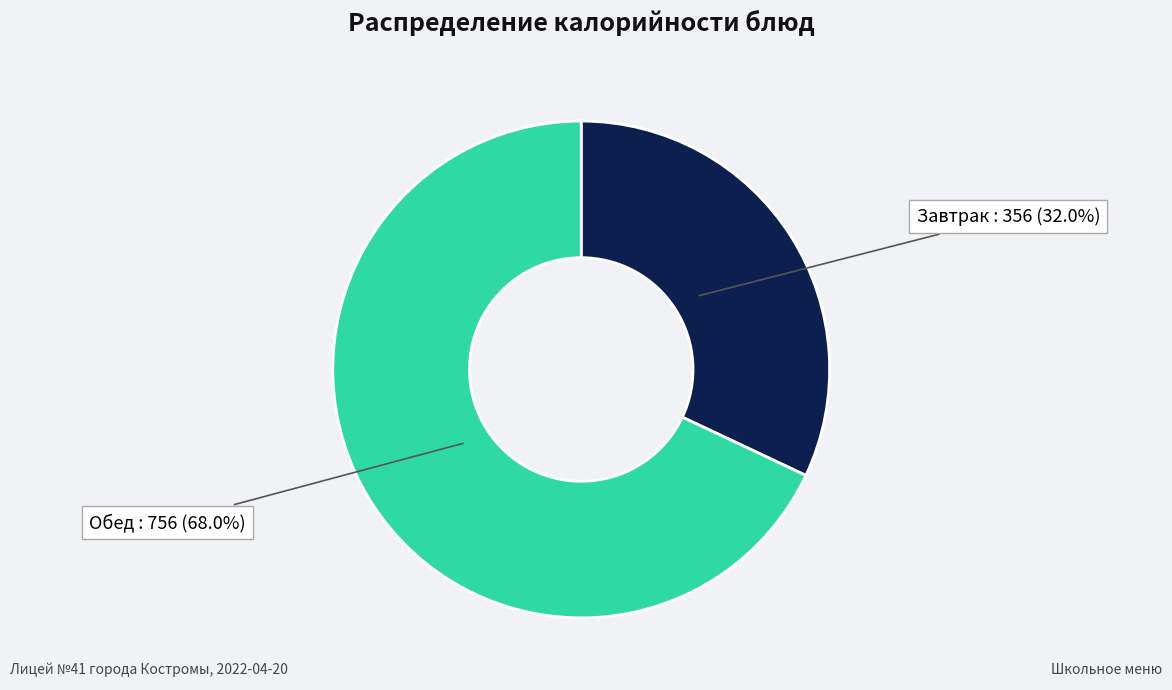

Is there a majority slice in this chart?

Yes